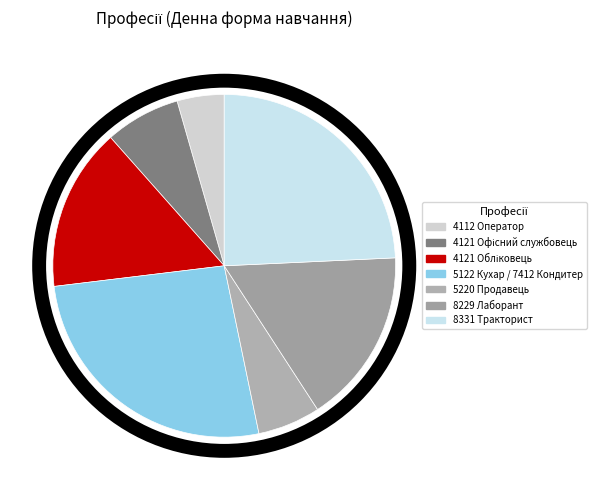

Does any single category account for the majority?

No